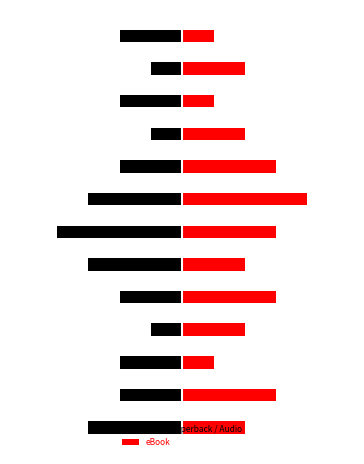

How many categories are shown in the chart?

13